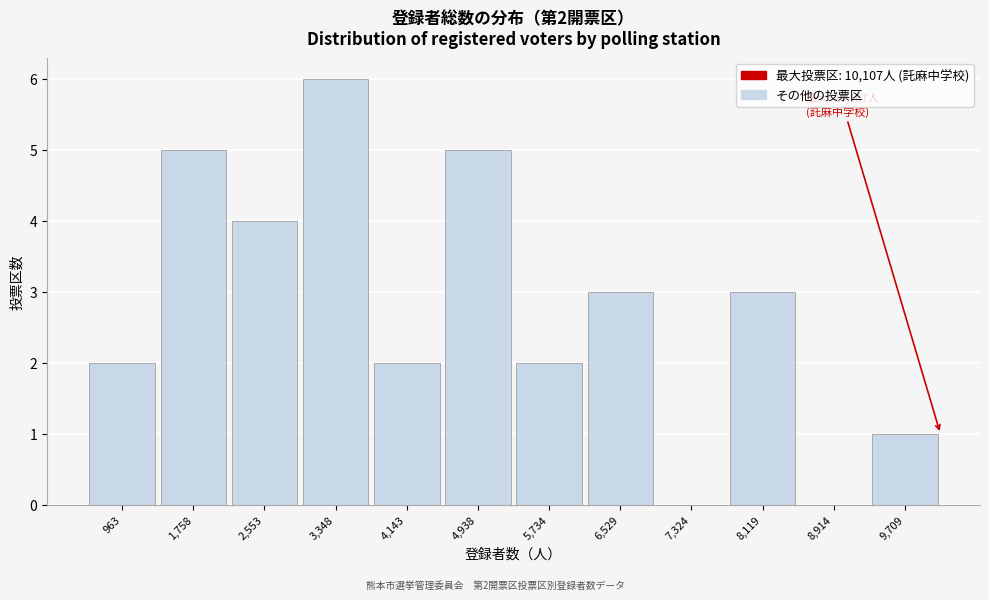

Which range on the x-axis has the tallest bar?

3000 to 3700